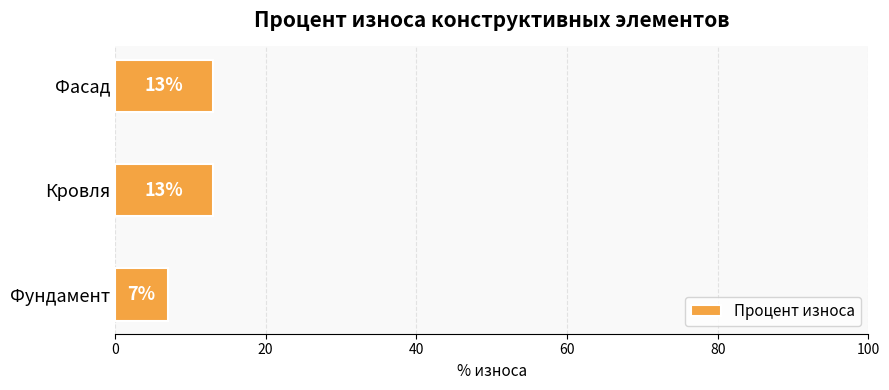

The value at Фундамент is 7. True or false?

True